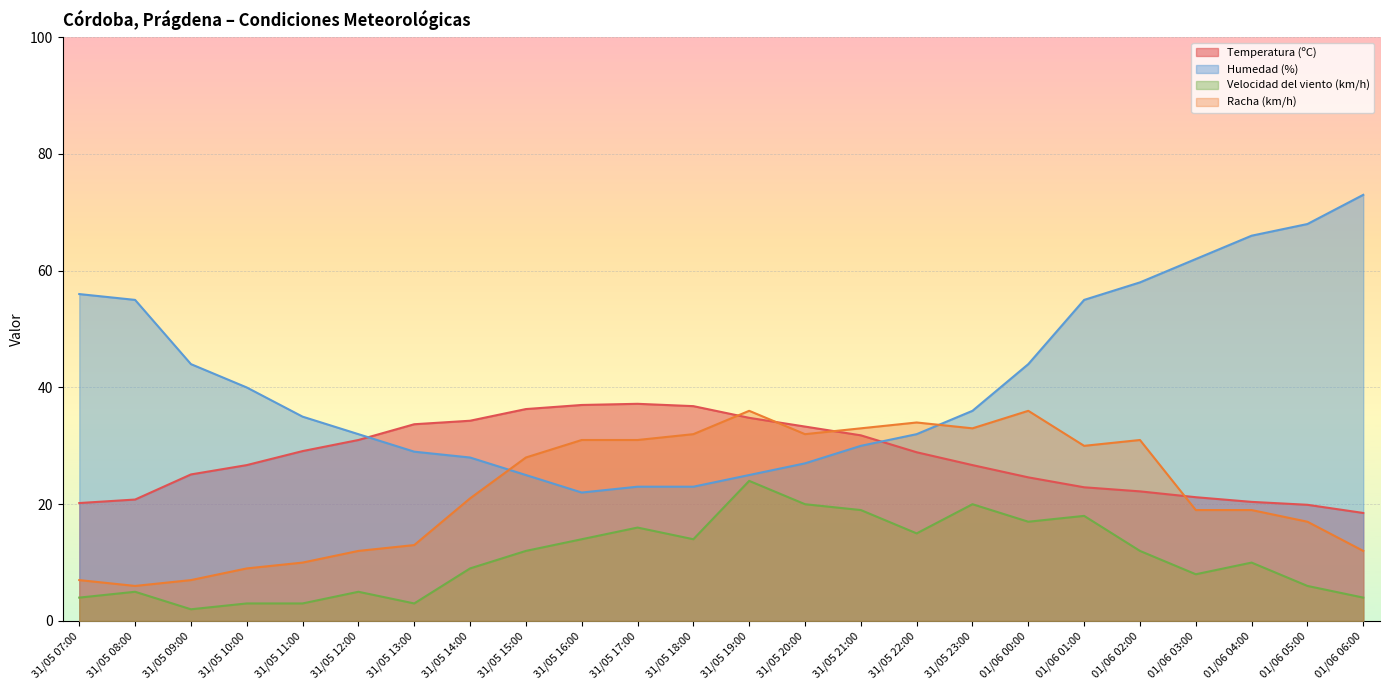

Which series changed the most between 31/05 08:00 and 31/05 14:00?

Humedad (%)